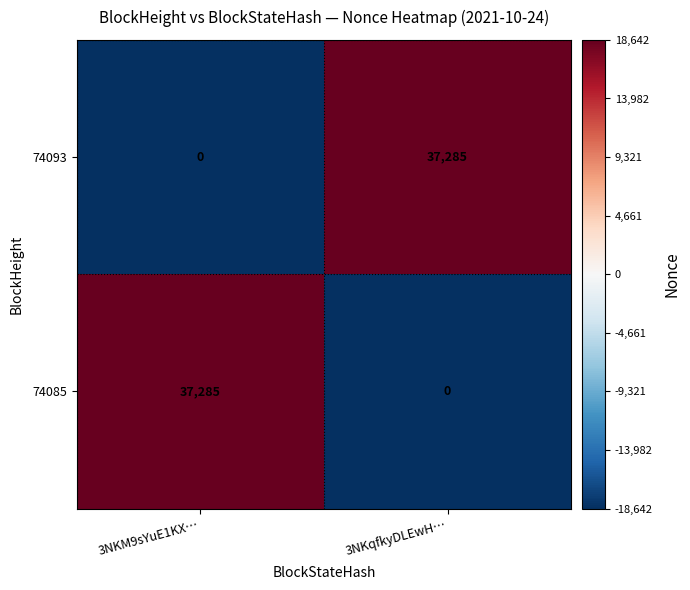

What is the sum of the 74093 values at 3NKqfkyDLEwH… and 3NKM9sYuE1KX…?

37285